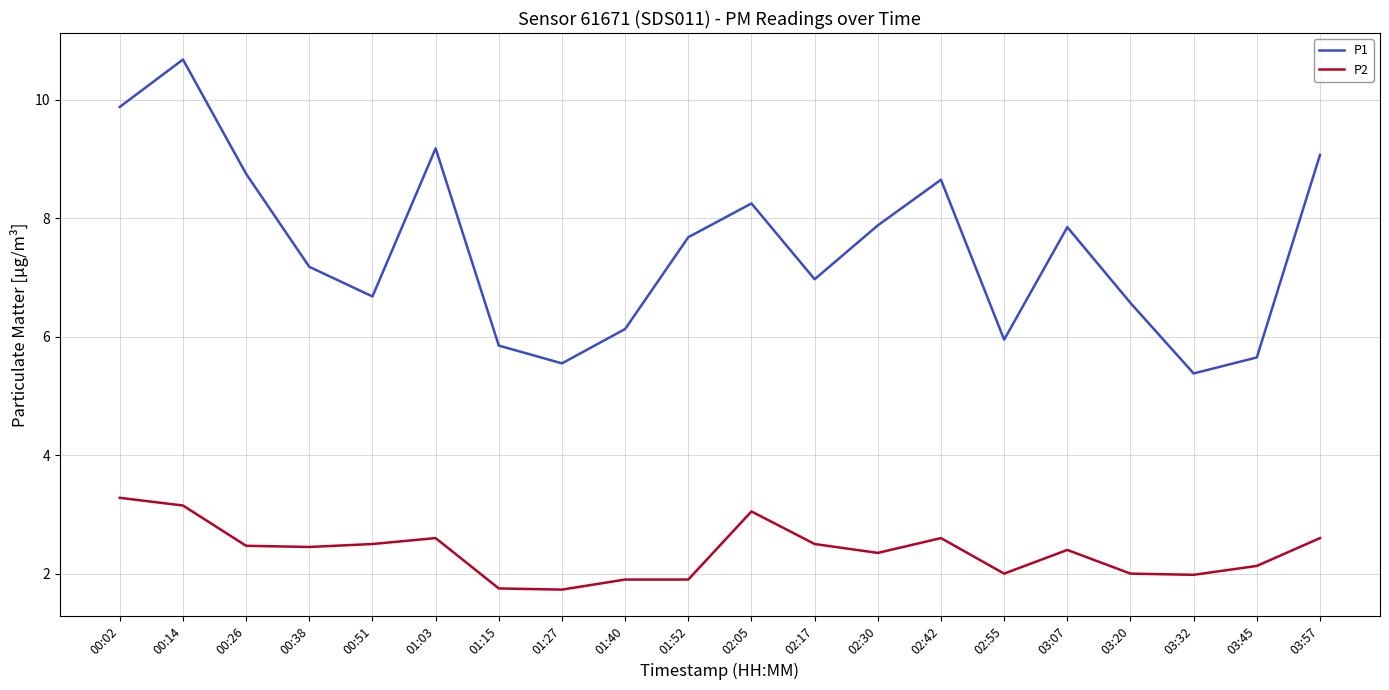

How many lines are shown in the chart?

2